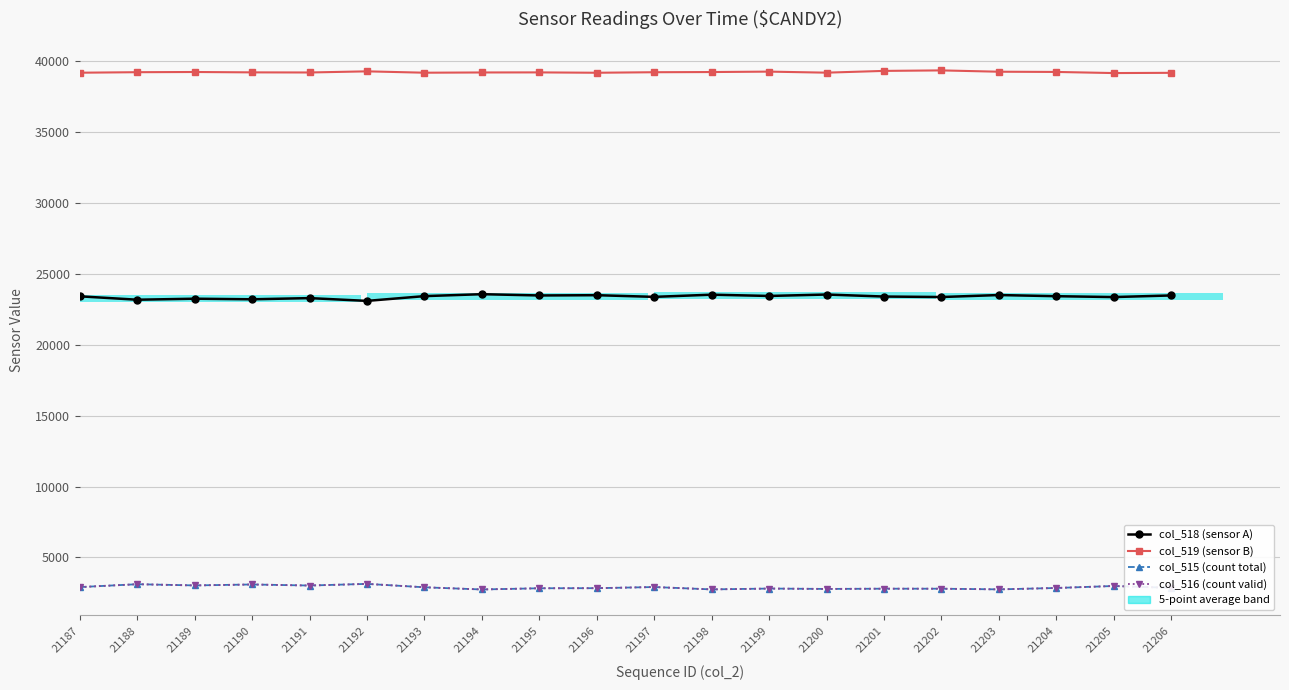

The col_516 (count valid) series shows 2781 at 21200. True or false?

True